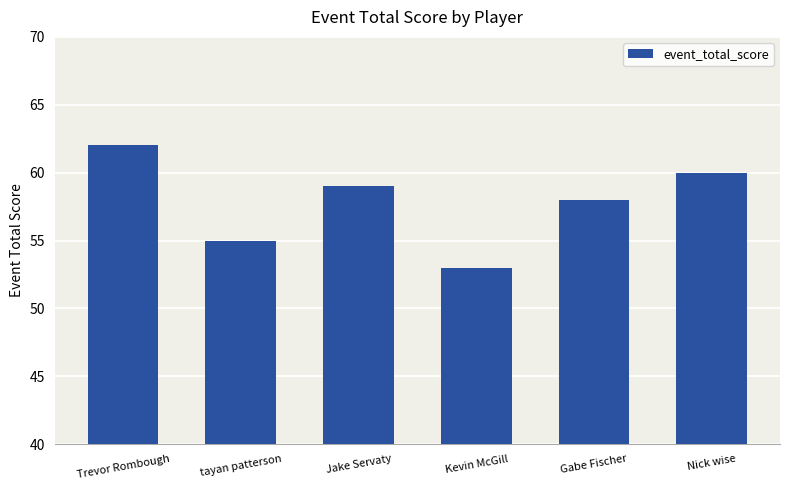

At which label is the value closest to 57?

Gabe Fischer